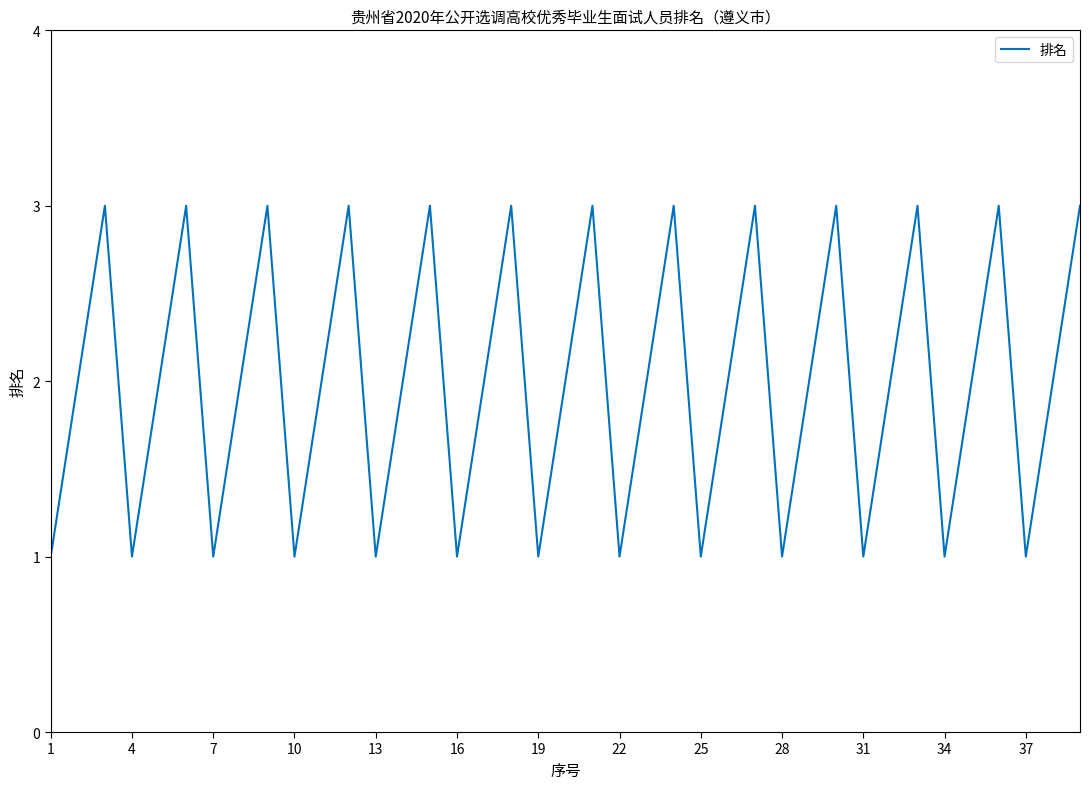

Which category has the lowest value across all series?

1